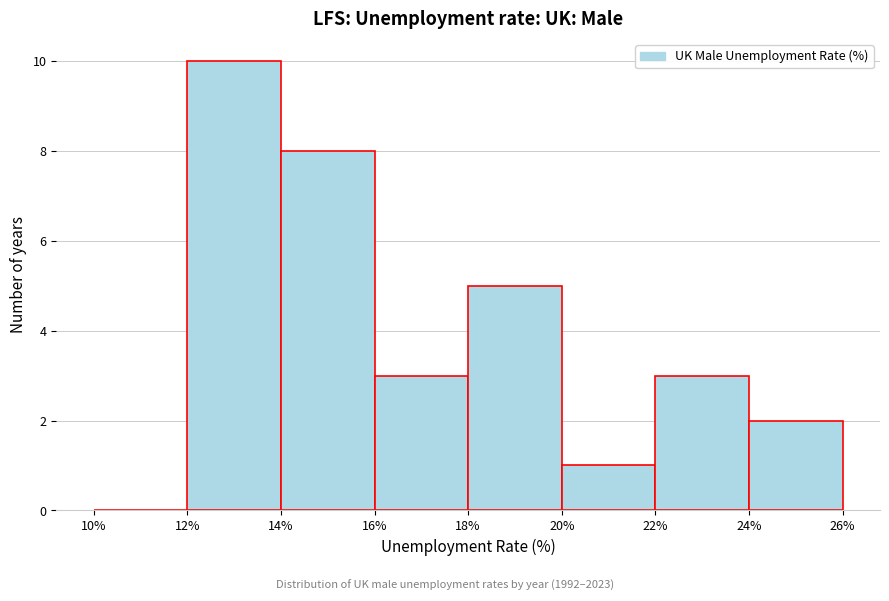

Reading left to right, list every bar in this chart as the range it spans on the x-axis followed by its height. The values are not printed on the chart, so give them approximately, as read against the axis.

10% to 12%: 0
12% to 14%: 10
14% to 16%: 8
16% to 18%: 3
18% to 20%: 5
20% to 22%: 1
22% to 24%: 3
24% to 26%: 2